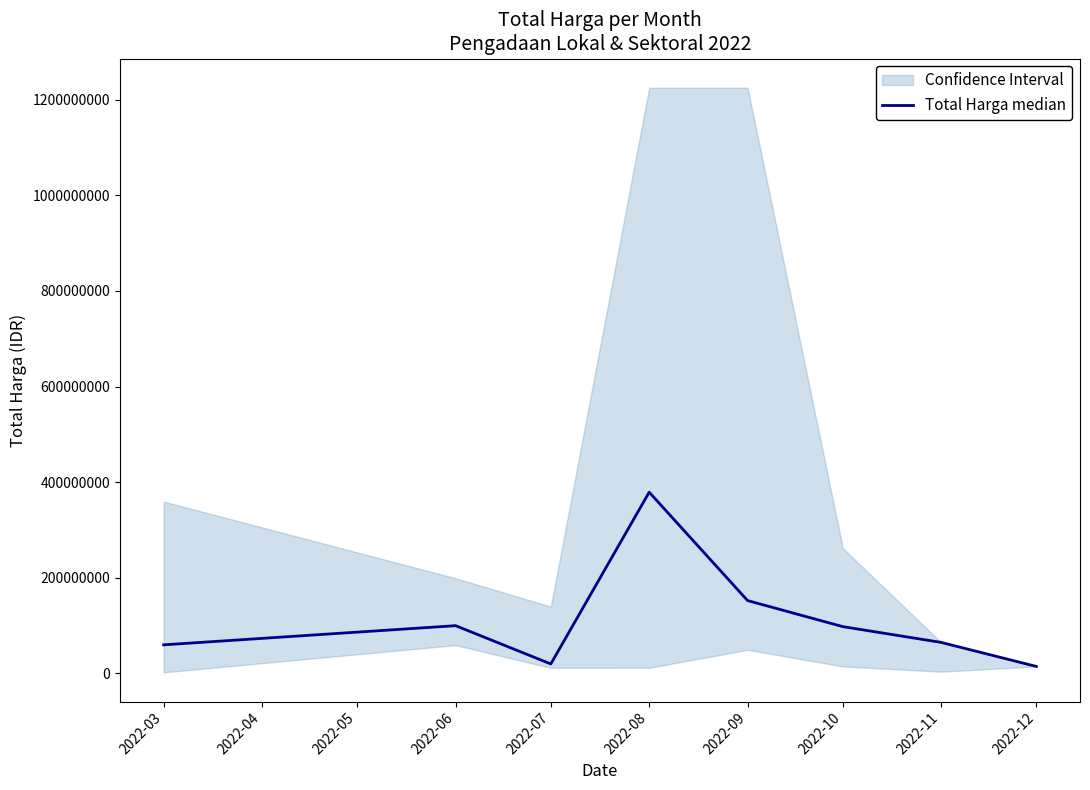

What is the average value?

111148375